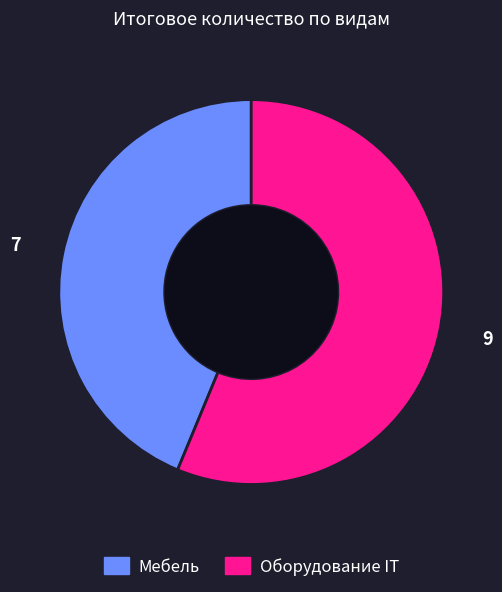

Is the sum of Мебель and Оборудование IT greater than half?

Yes